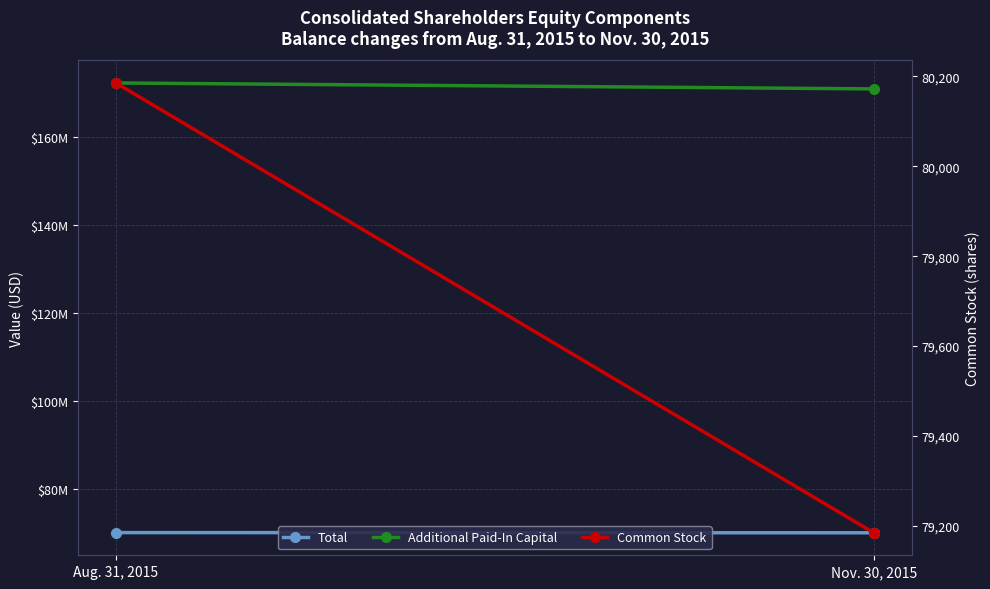

Is this an area chart (filled region under the line)?

No